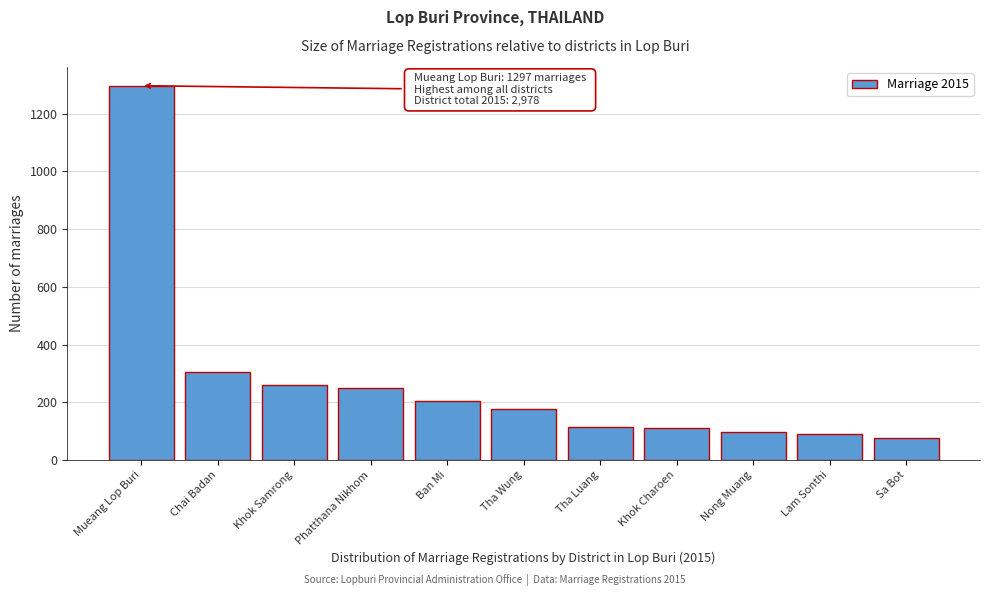

What is the label of the 2nd bar from the right?

Lam Sonthi